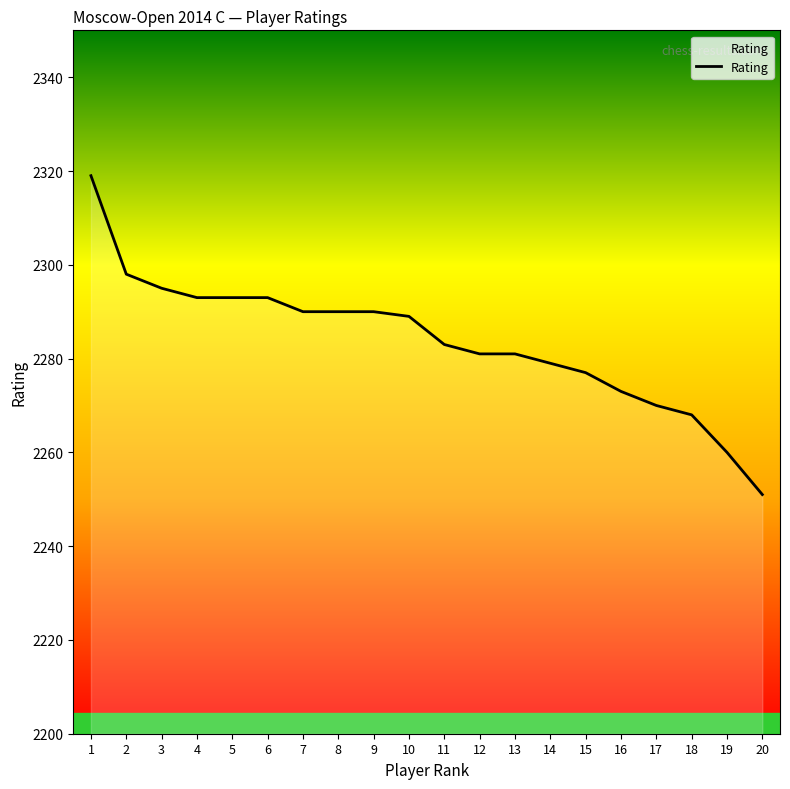

Does the chart have visible grid lines?

No